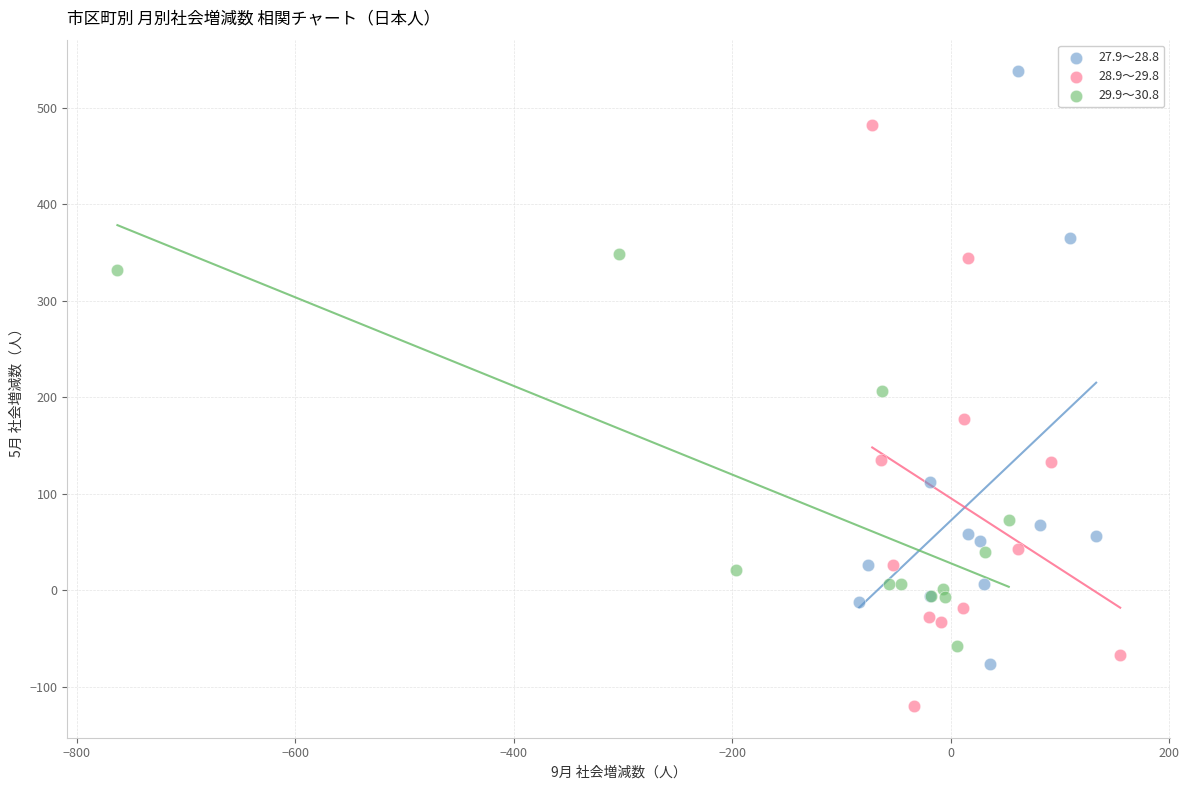

Which series reaches the minimum Y coordinate?

28.9～29.8